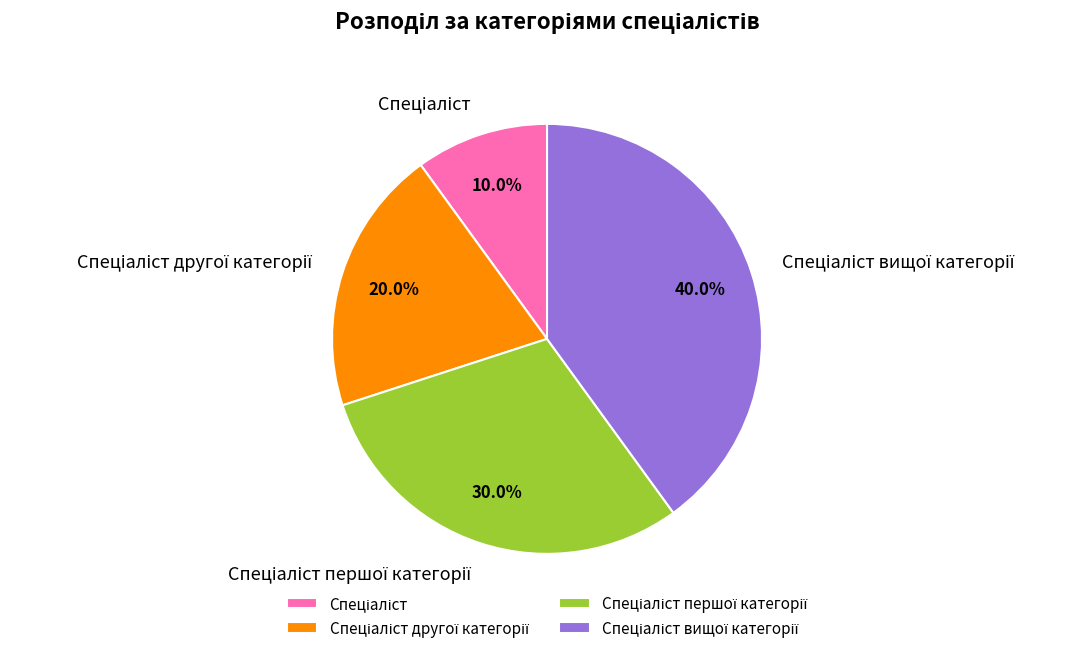

Does any single category account for the majority?

No